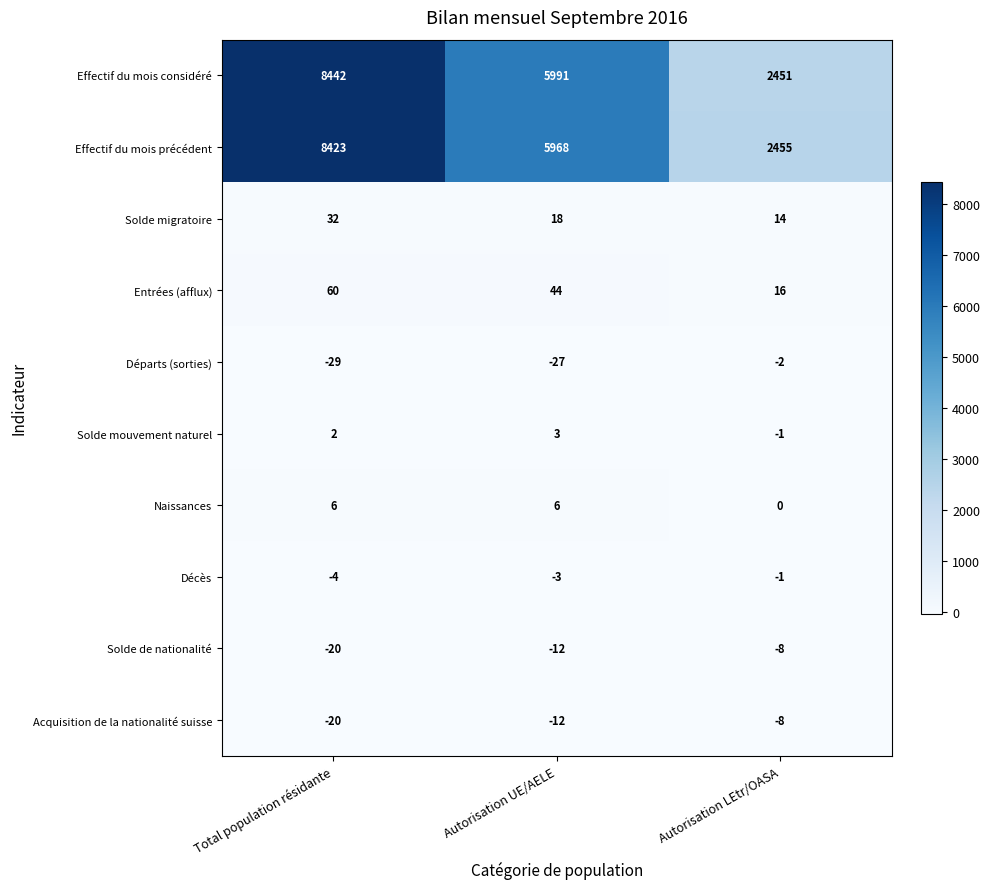

What is the total value across all series at Total population résidante?

16892